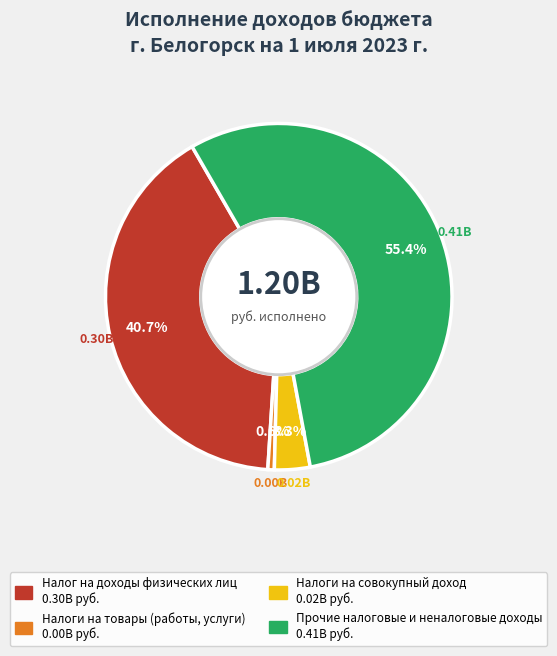

Does any single category account for the majority?

Yes